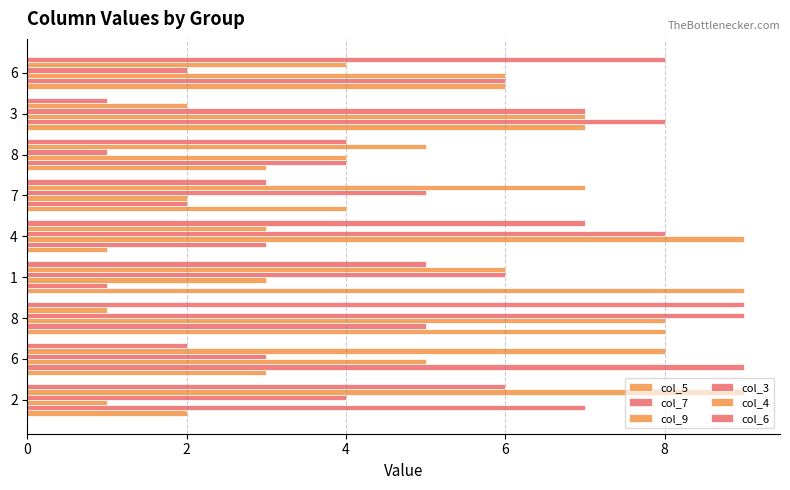

How many series are shown in this chart?

6